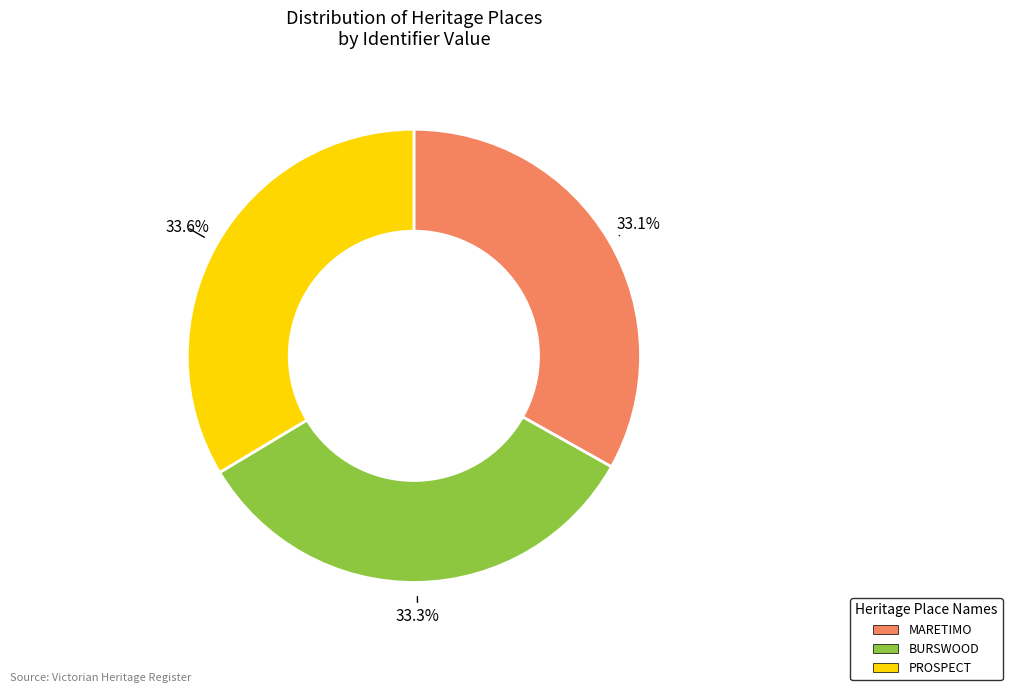

Combined, what portion of the pie is MARETIMO and BURSWOOD?

66.4%